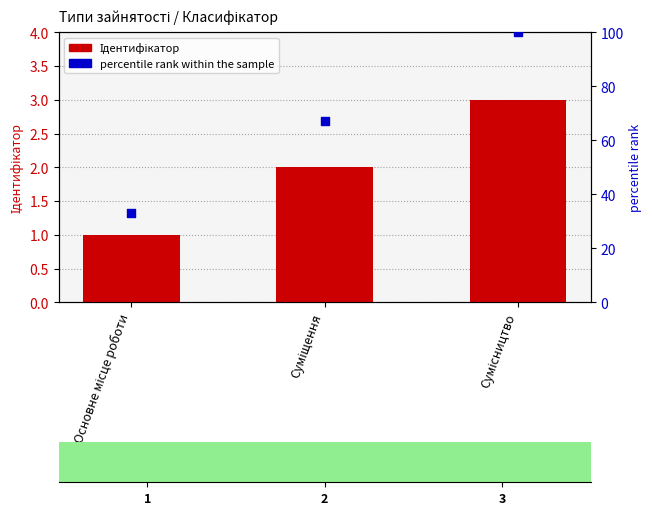

Is the value of Ідентифікатор at Суміщення greater than the value of percentile rank within the sample at Суміщення?

No